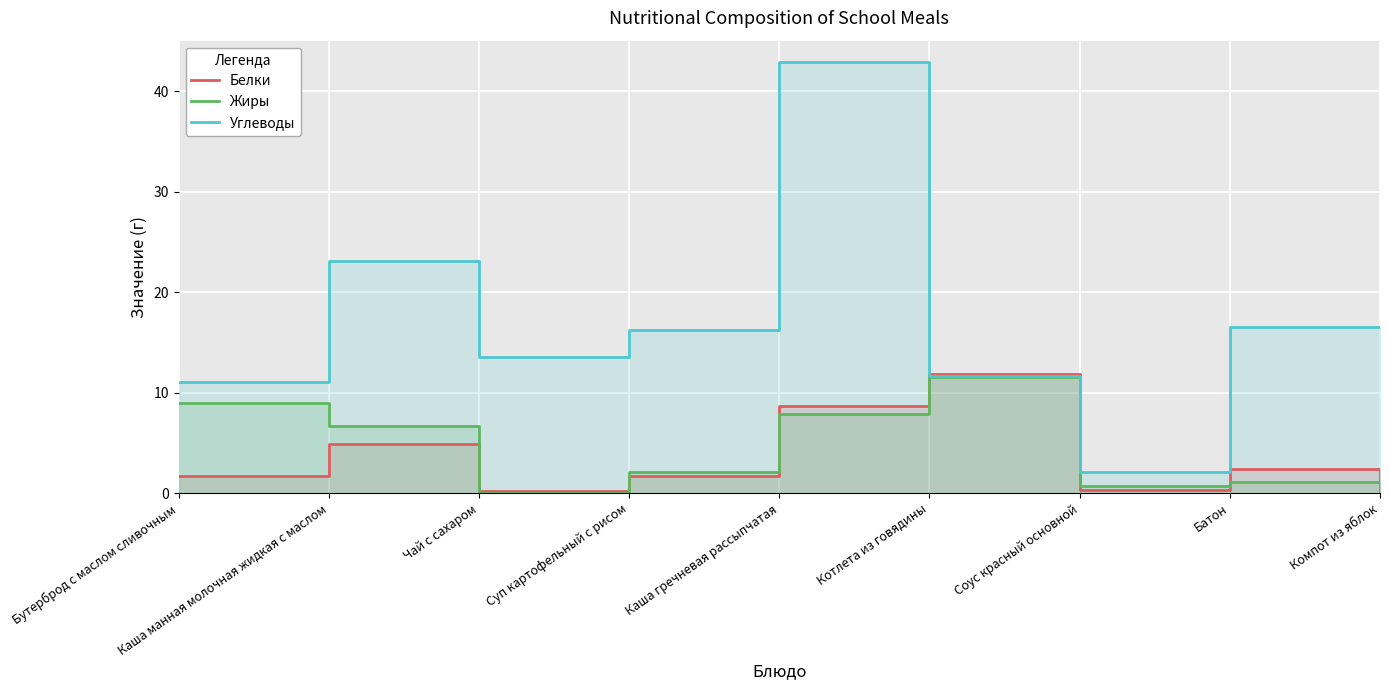

At which label does Углеводы first exceed 16?

Каша манная молочная жидкая с маслом